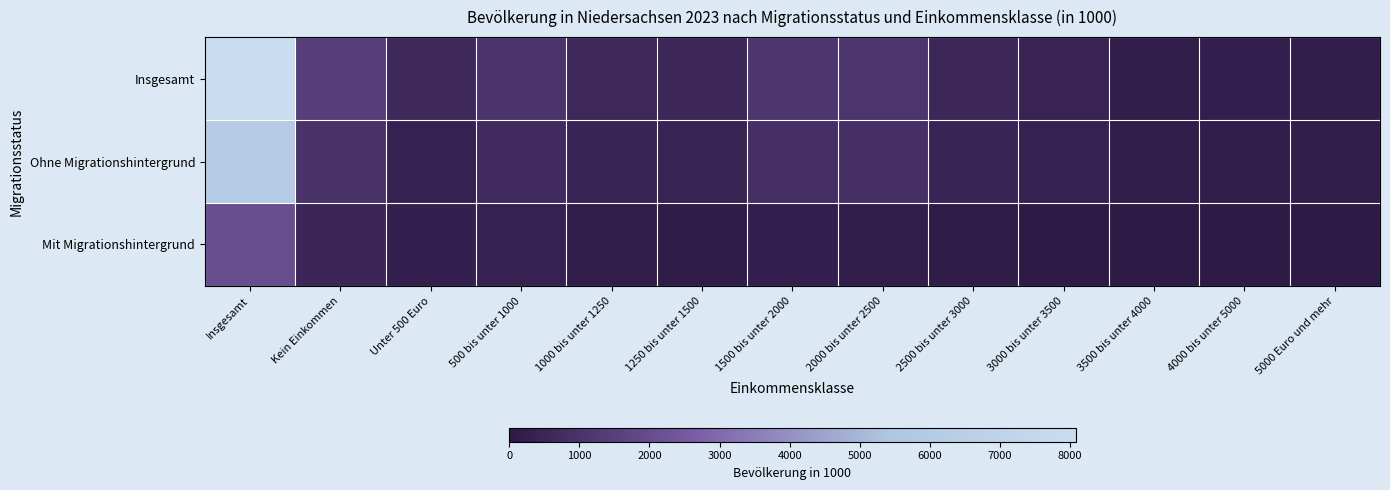

Reading right to left, extract all data points from this chart.

Insgesamt: 5000 Euro und mehr=207	4000 bis unter 5000=231	3500 bis unter 4000=215	3000 bis unter 3500=387	2500 bis unter 3000=562	2000 bis unter 2500=1078	1500 bis unter 2000=1114	1250 bis unter 1500=553	1000 bis unter 1250=594	500 bis unter 1000=1060	Unter 500 Euro=616	Kein Einkommen=1461	Insgesamt=8078
Ohne Migrationshintergrund: 5000 Euro und mehr=179	4000 bis unter 5000=200	3500 bis unter 4000=182	3000 bis unter 3500=331	2500 bis unter 3000=468	2000 bis unter 2500=875	1500 bis unter 2000=872	1250 bis unter 1500=435	1000 bis unter 1250=449	500 bis unter 1000=720	Unter 500 Euro=346	Kein Einkommen=947	Insgesamt=6004
Mit Migrationshintergrund: 5000 Euro und mehr=28	4000 bis unter 5000=31	3500 bis unter 4000=33	3000 bis unter 3500=56	2500 bis unter 3000=95	2000 bis unter 2500=203	1500 bis unter 2000=242	1250 bis unter 1500=118	1000 bis unter 1250=145	500 bis unter 1000=340	Unter 500 Euro=270	Kein Einkommen=514	Insgesamt=2074